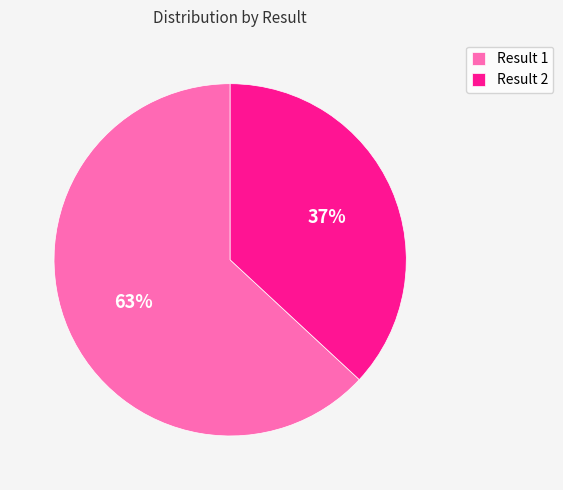

To the nearest percent, what portion does Result 1 represent?

63%